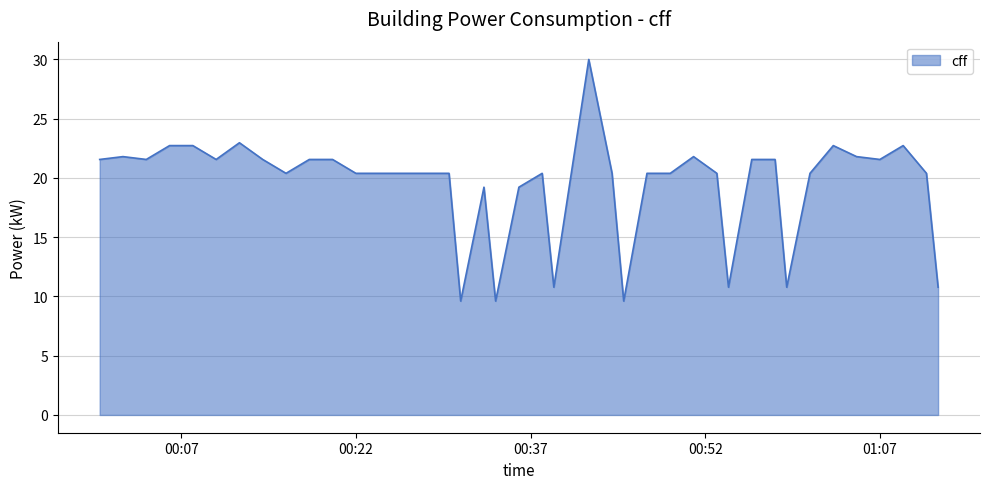

What is the smallest value displayed?

9.6